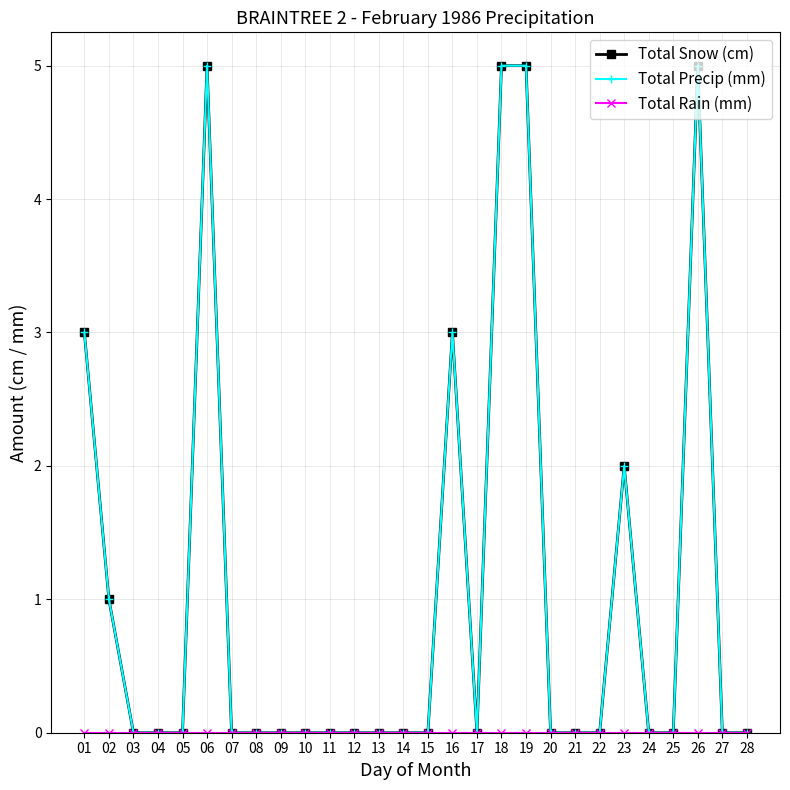

How many interior local valleys does the Total Precip (mm) series have?

1